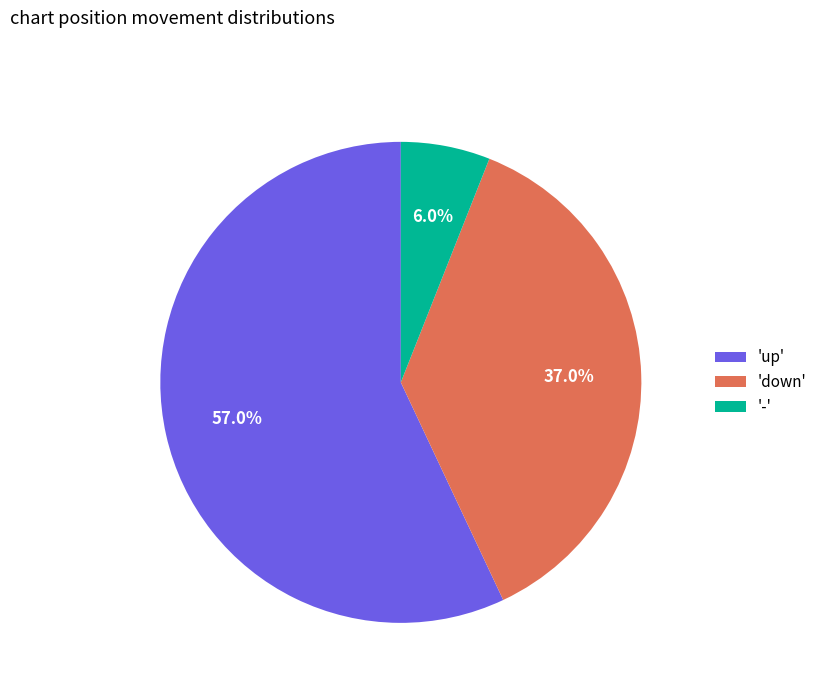

What percentage do 'up' and '-' together represent?

63.0%